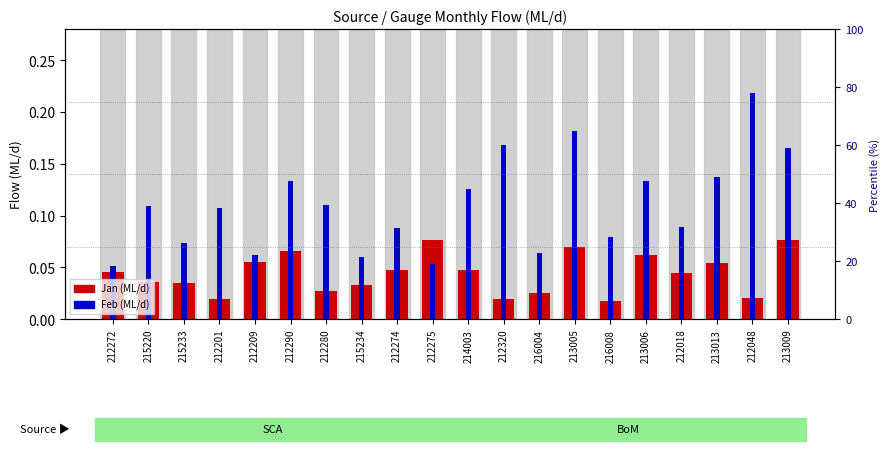

What is the sum of the Feb (ML/d) values at 213009 and 212320?

0.3